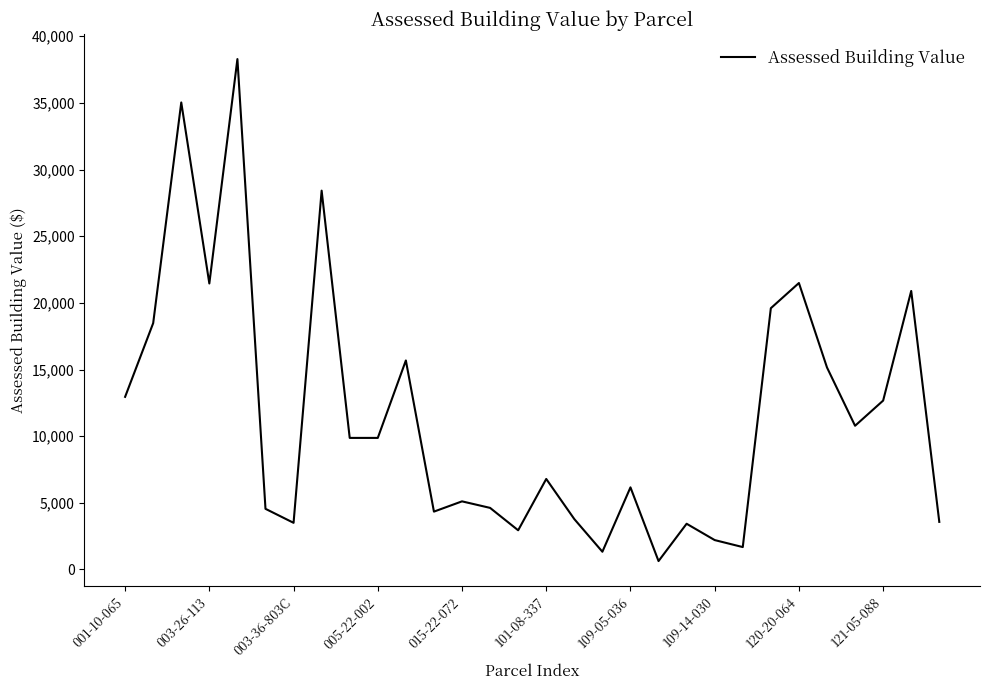

What is the greatest value displayed?

38290